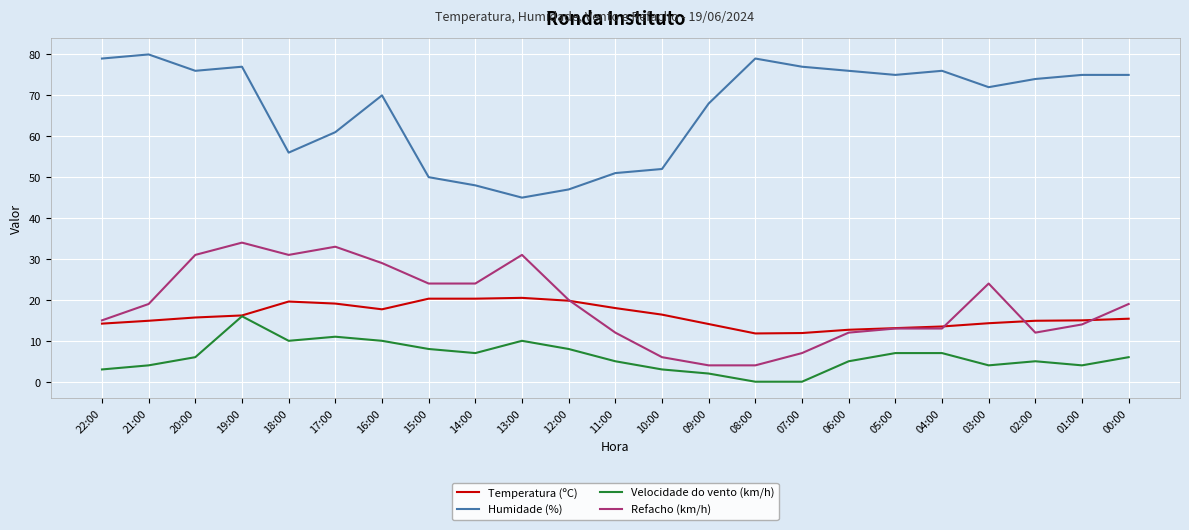

The Humidade (%) series shows 110.3 at 16:00. True or false?

False